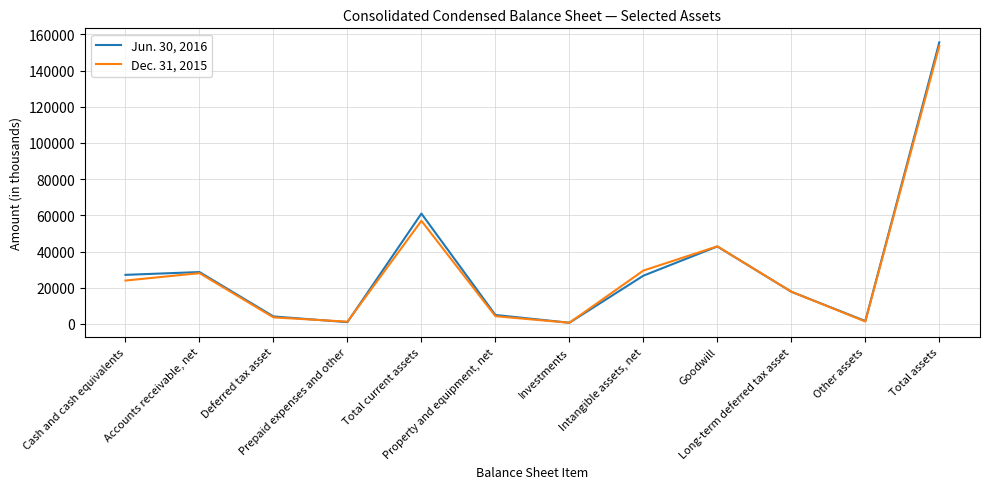

How many values in the Dec. 31, 2015 series are below 23993?

6